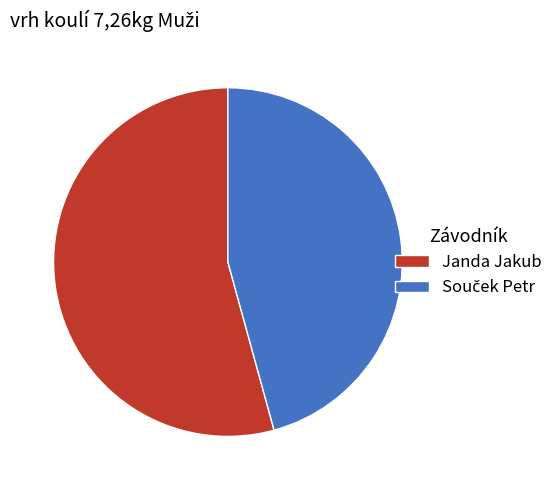

Does any single category account for the majority?

Yes